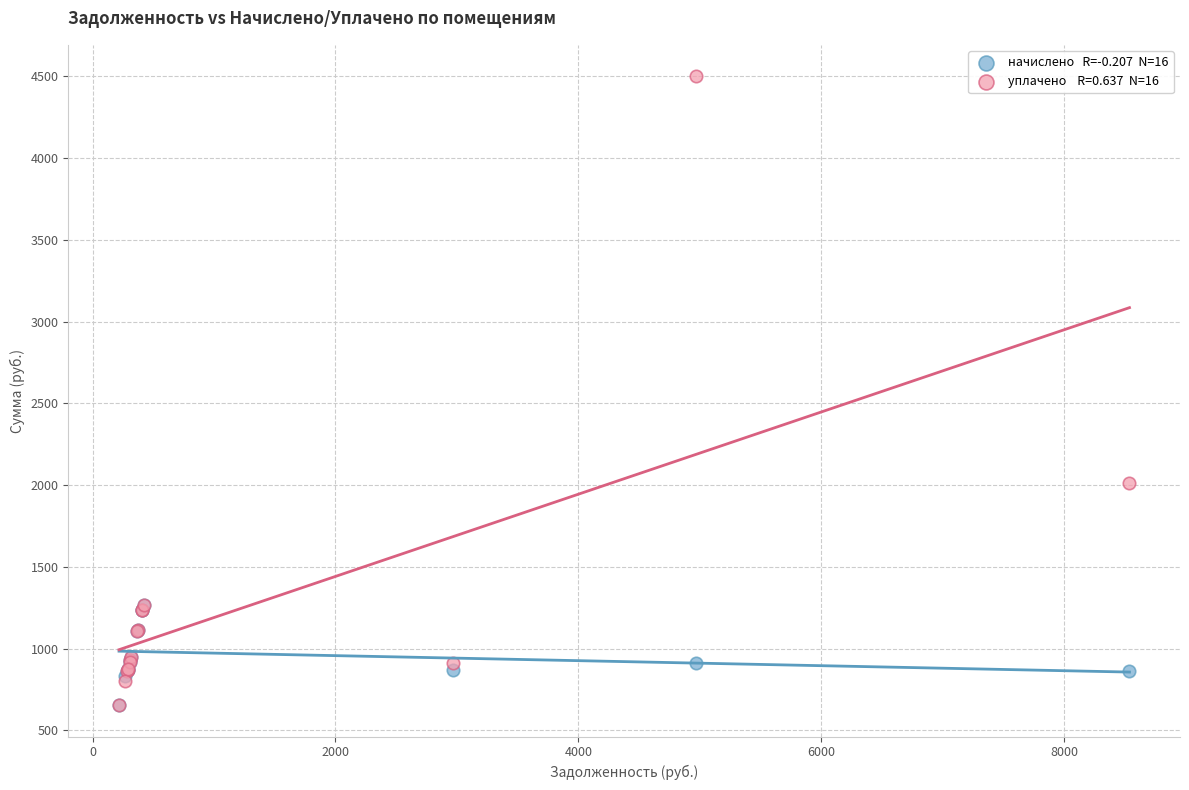

Across all series, what Y value is closest to 2577?

2012.0